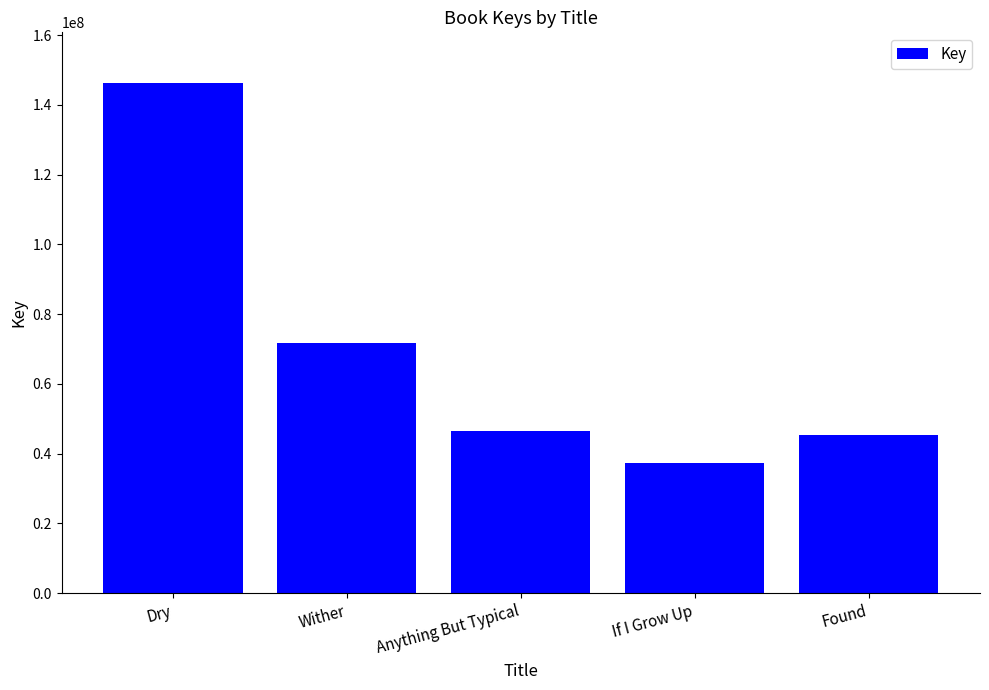

Reading right to left, transcribe all the data shown in this chart.

45253495	37293750	46593613	71843440	146176983